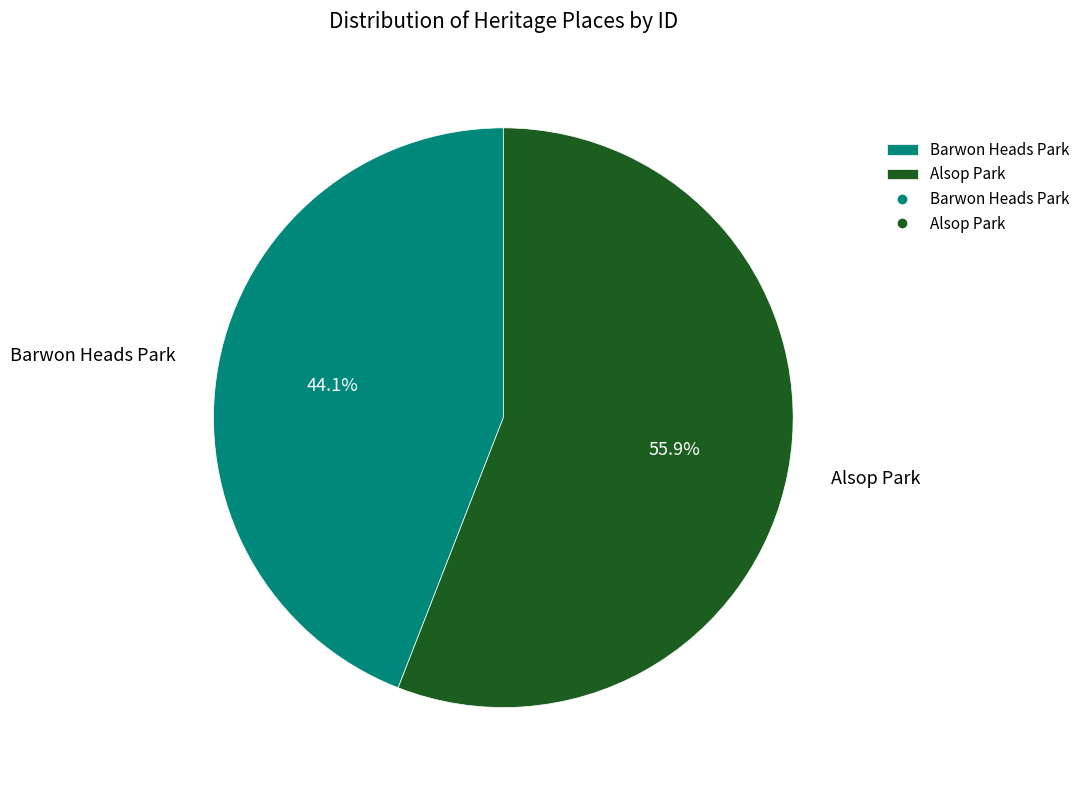

Rank the categories by value from lowest to highest.

Barwon Heads Park, Alsop Park